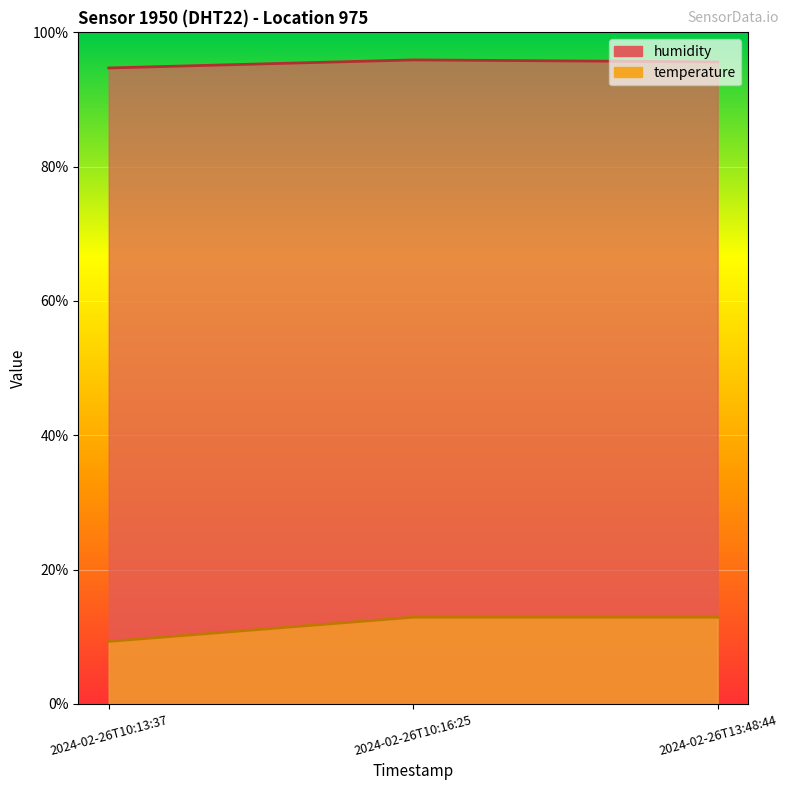

At which category is the sum across all series the highest?

2024-02-26T10:16:25